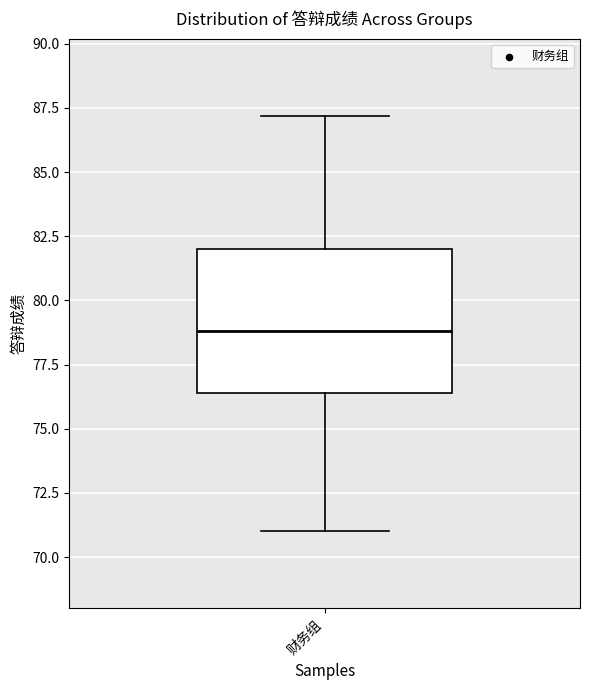

Transcribe this box plot: give where the median line is, the range the box spans, and where the two whiskers end, as read against the y-axis. The values are not printed on the chart, so give them approximately, as read against the axis.

median 79.0, box 76.5 to 82.0, whiskers 71.0 to 87.0